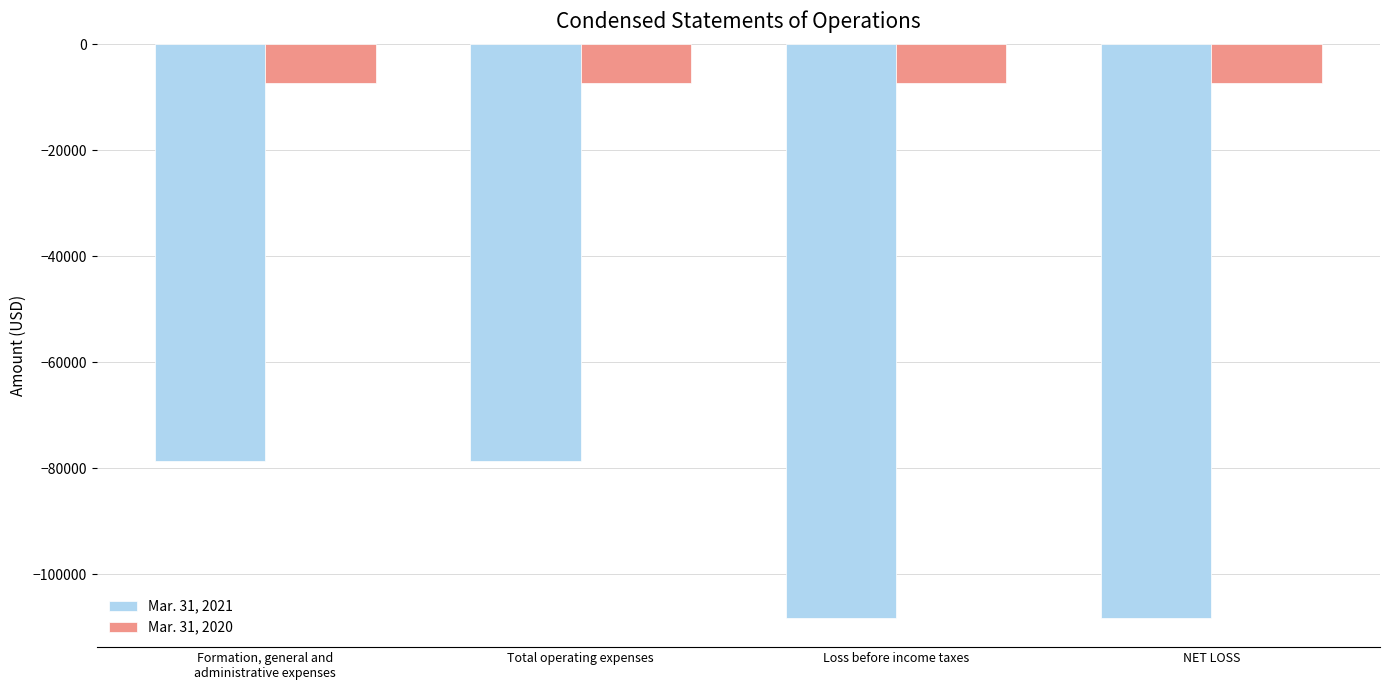

What are all the series names shown in the legend?

Mar. 31, 2021, Mar. 31, 2020